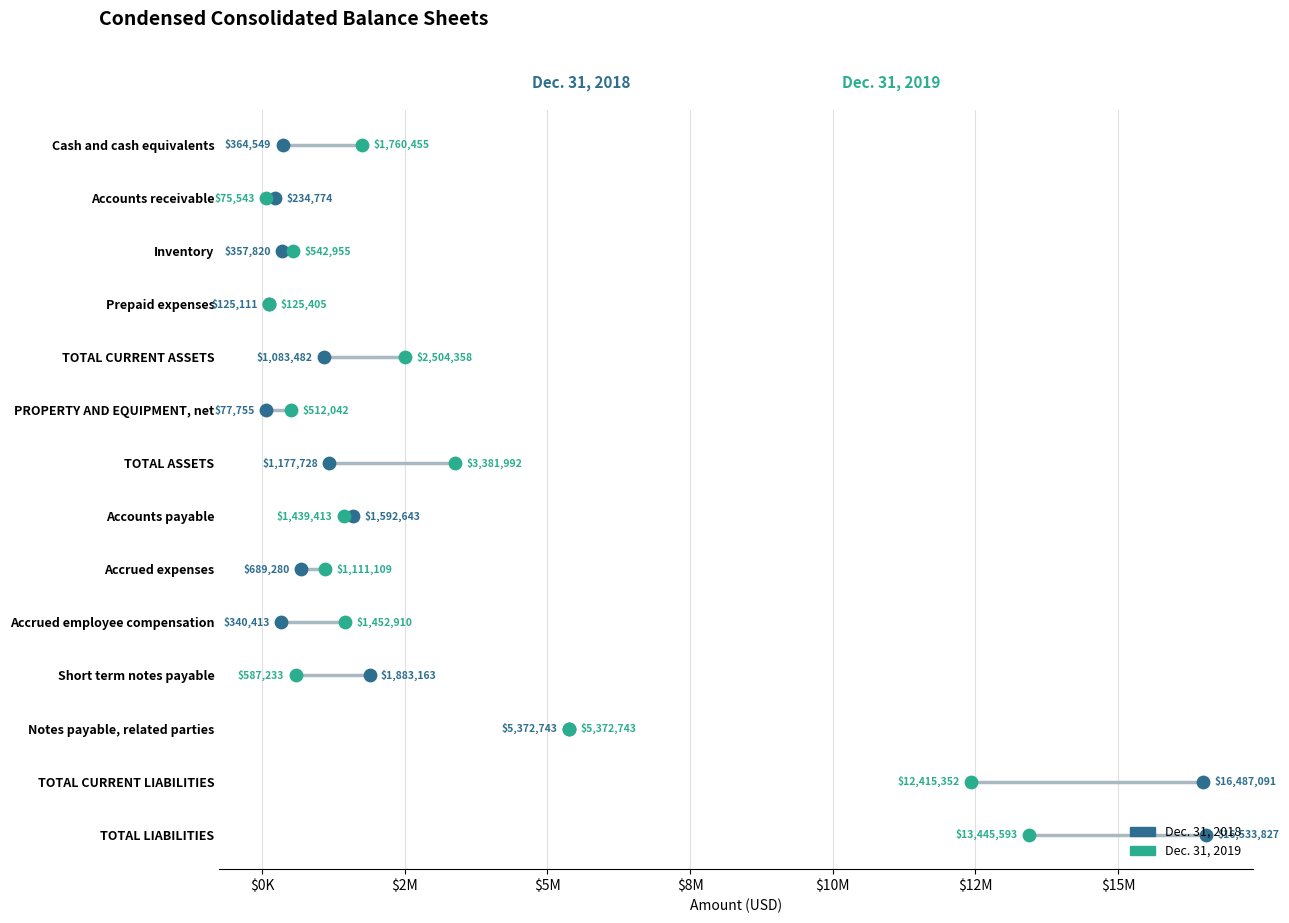

Which series reaches the minimum Y coordinate?

Dec. 31, 2018